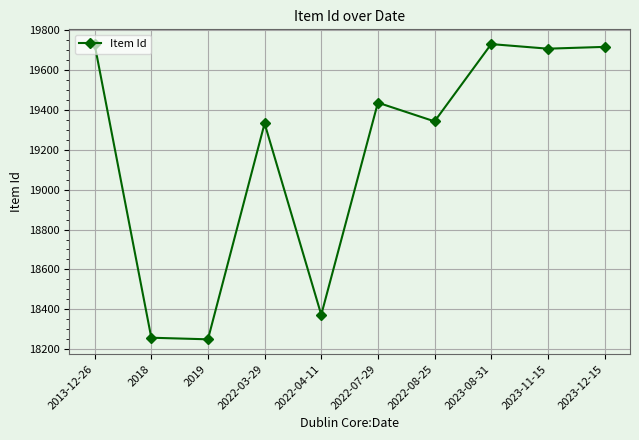

What is the value of the 2nd point from the left?

18257